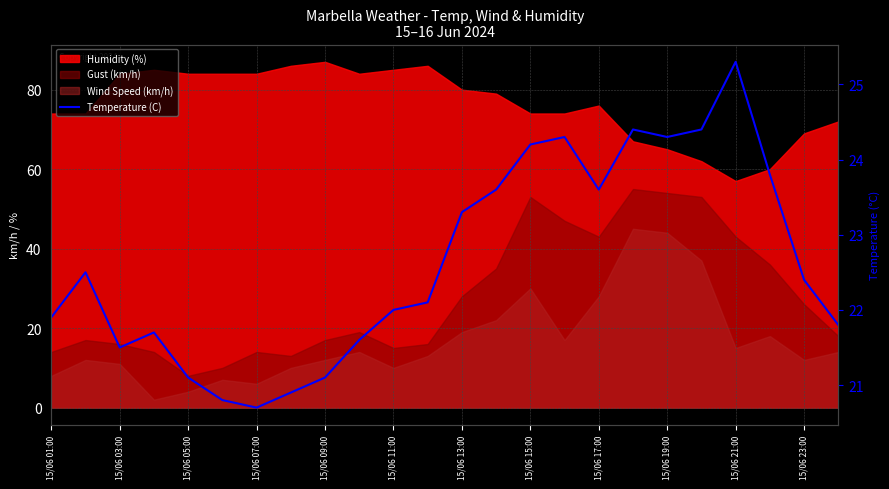

What is the sum of the values at 15/06 21:00 and 21?

45.8